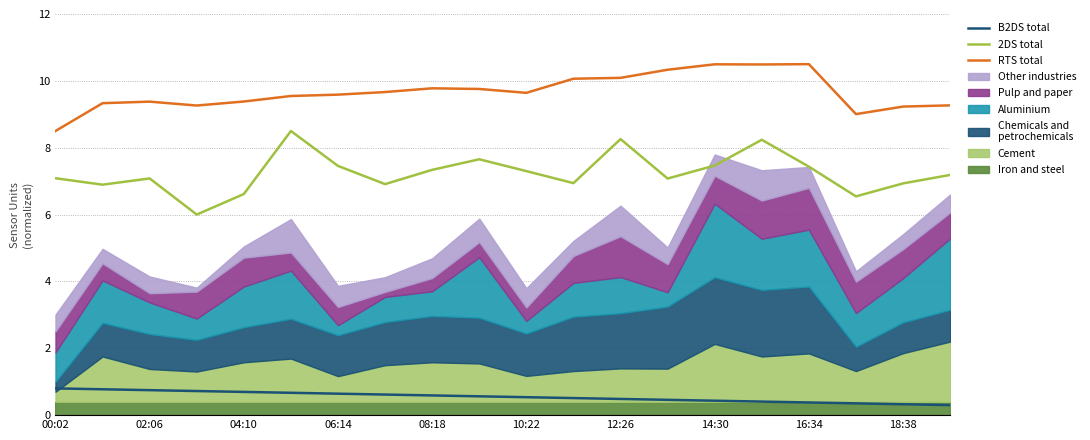

Does the chart have visible grid lines?

Yes